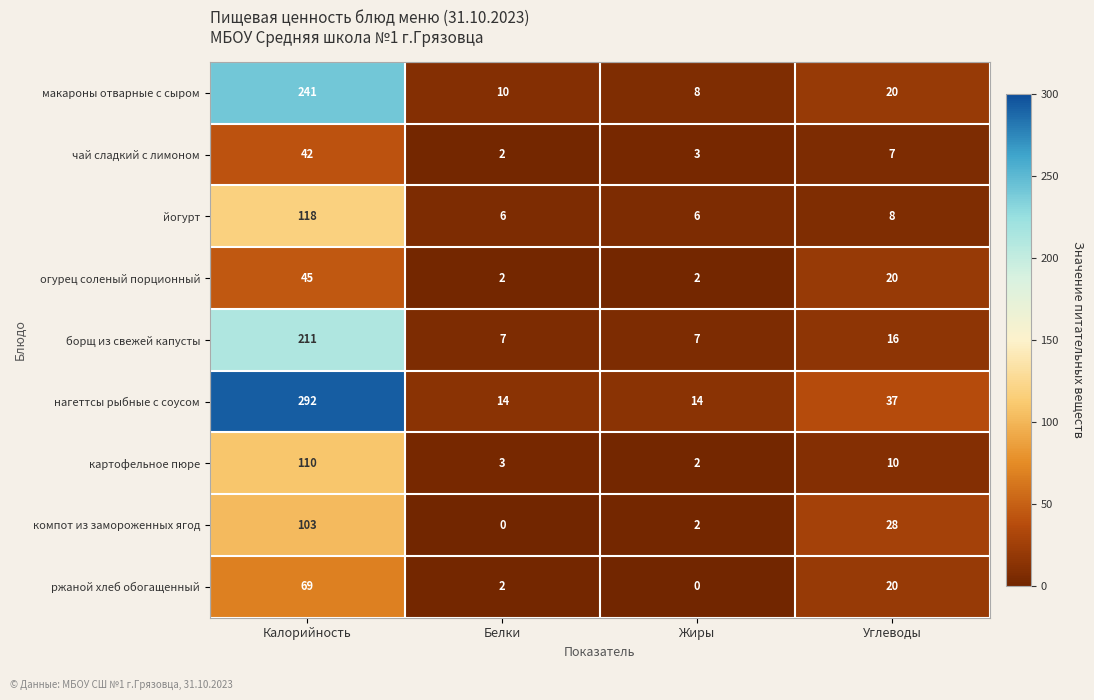

Between Жиры and Углеводы, which series saw the biggest shift?

компот из замороженных ягод